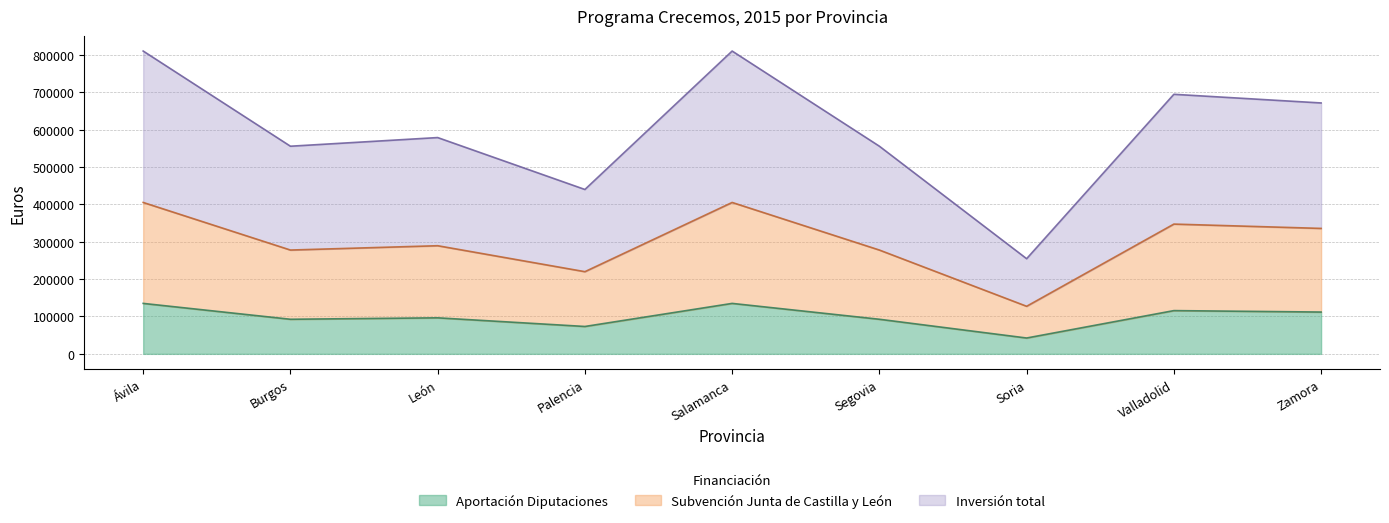

Between León and Salamanca, which is larger?

Salamanca